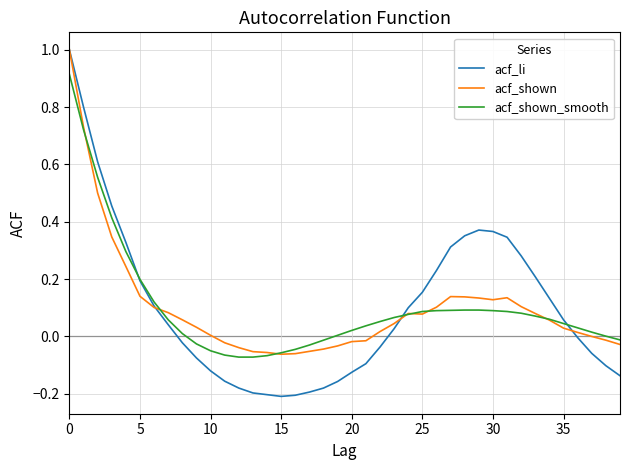

True or false: acf_shown and acf_li intersect in this chart.

True